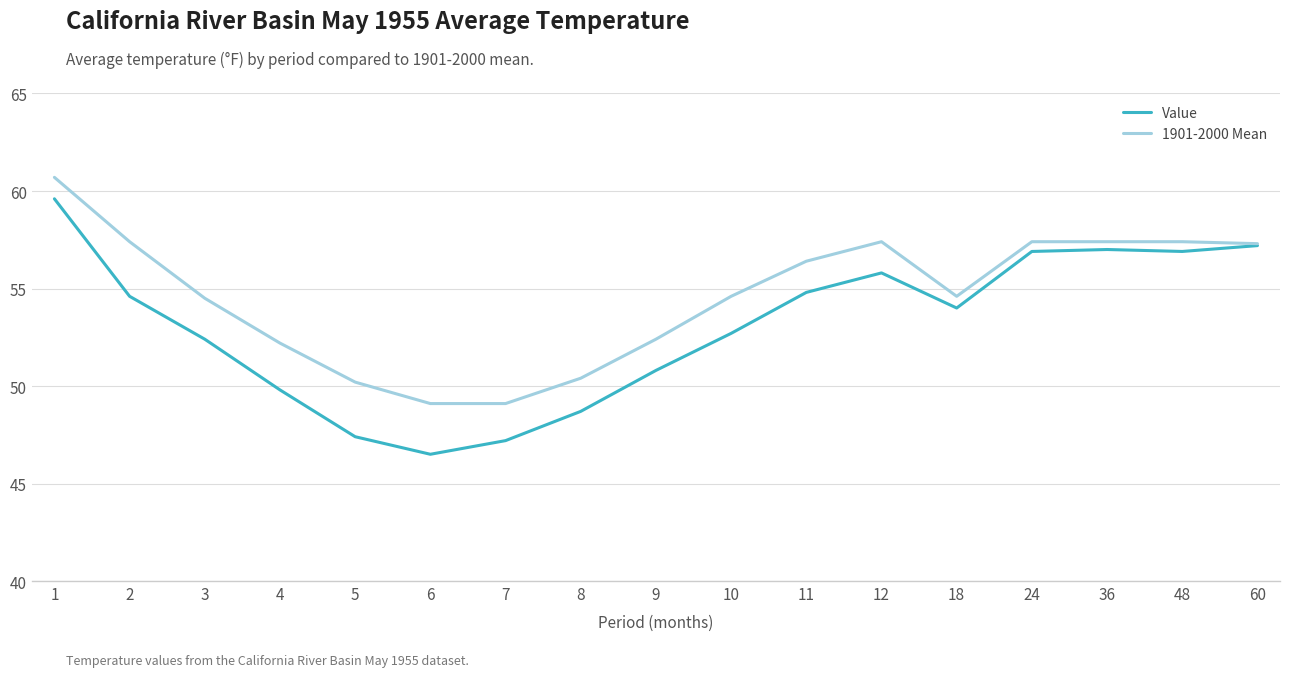

What is the highest value of the 1901-2000 Mean series?

60.7